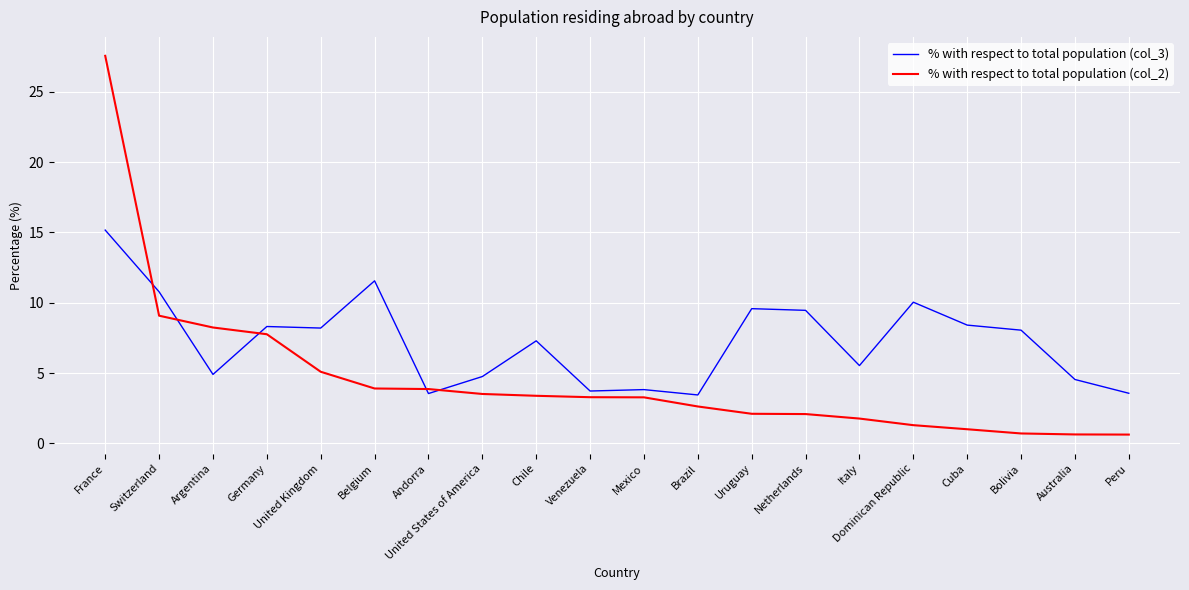

How many values in the % with respect to total population (col_3) series are below 8?

10